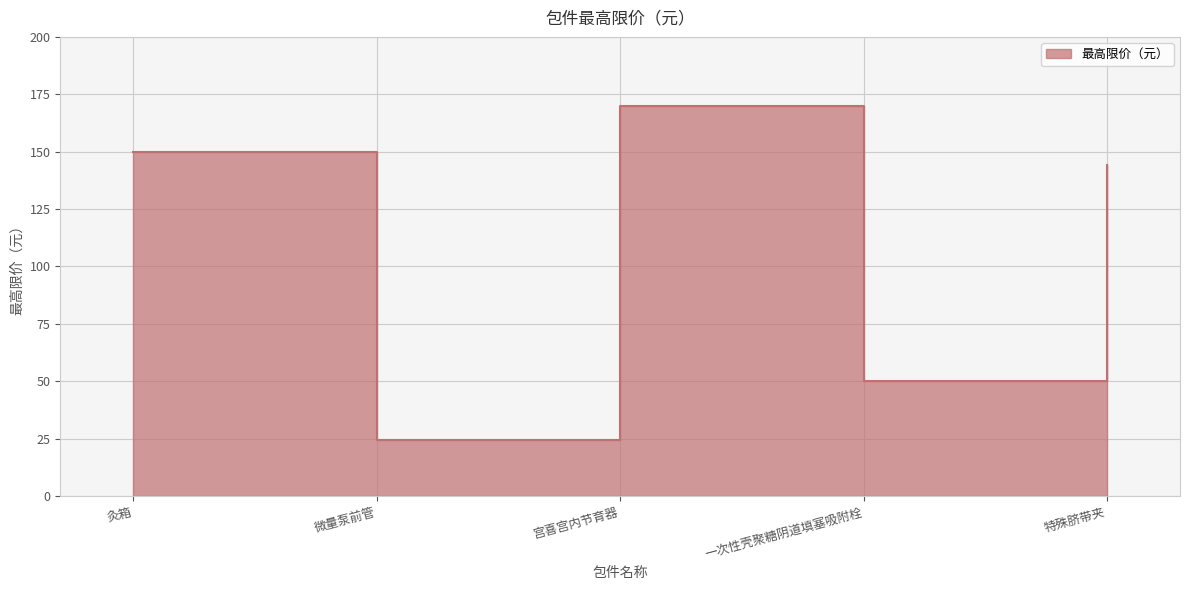

Count the number of categories in the chart.

5